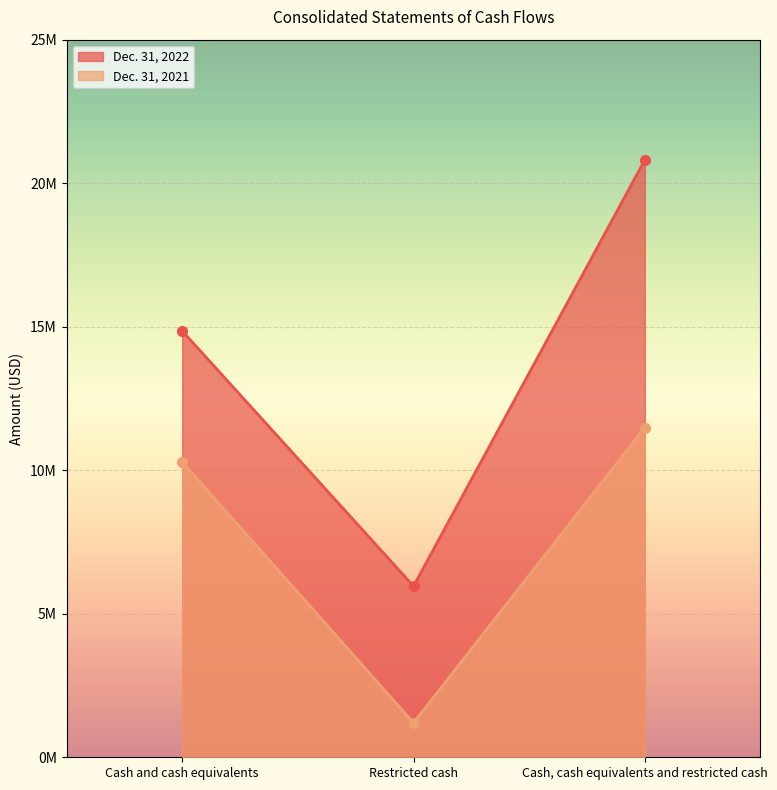

Which series has the largest total across all categories?

Dec. 31, 2022